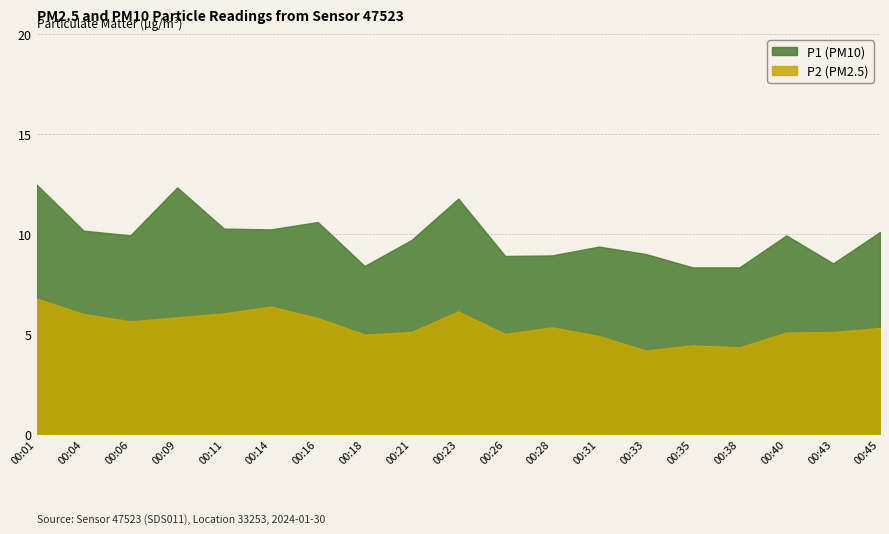

List the labels in order of P2 value, smallest first.

00:33, 00:38, 00:35, 00:31, 00:18, 00:26, 00:40, 00:21, 00:43, 00:45, 00:28, 00:06, 00:16, 00:09, 00:04, 00:11, 00:23, 00:14, 00:01